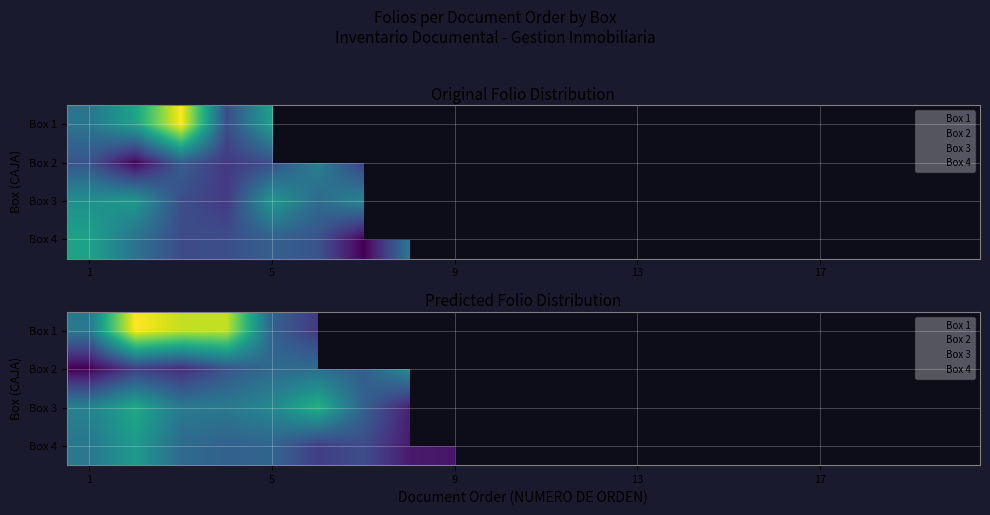

Count the number of categories in the chart.

20